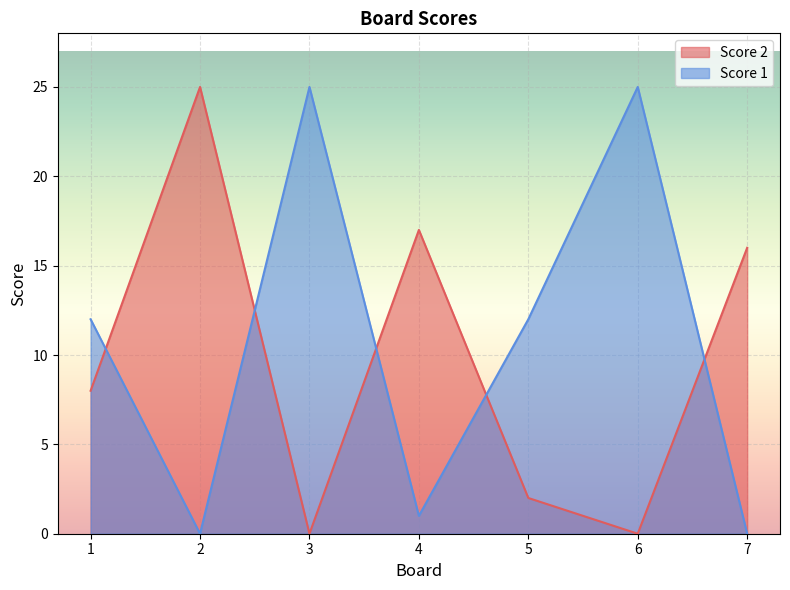

Reading left to right, what are all the values shown in this chart?

Score 2: 1=8	2=25	3=0	4=17	5=2	6=0	7=16
Score 1: 1=12	2=0	3=25	4=1	5=12	6=25	7=0